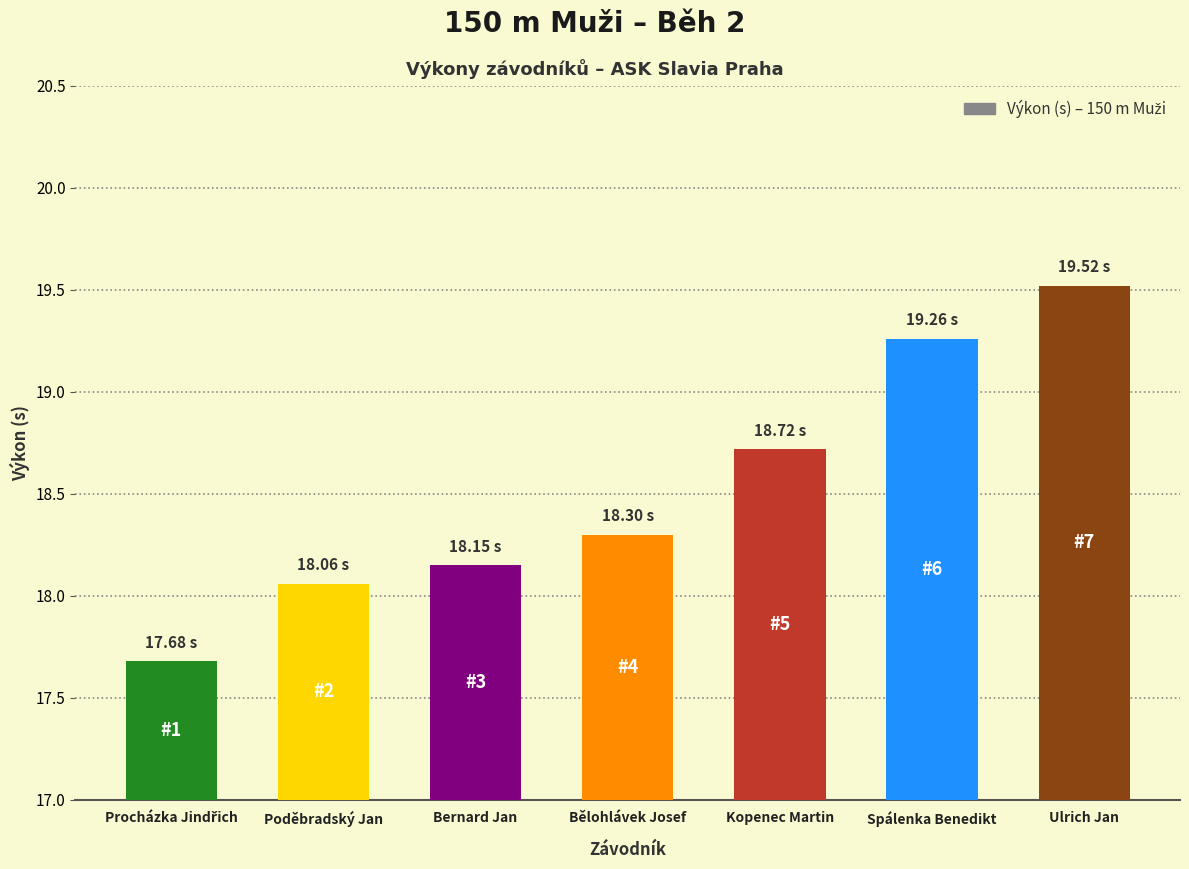

At which category does the chart reach its peak across all series?

Ulrich Jan